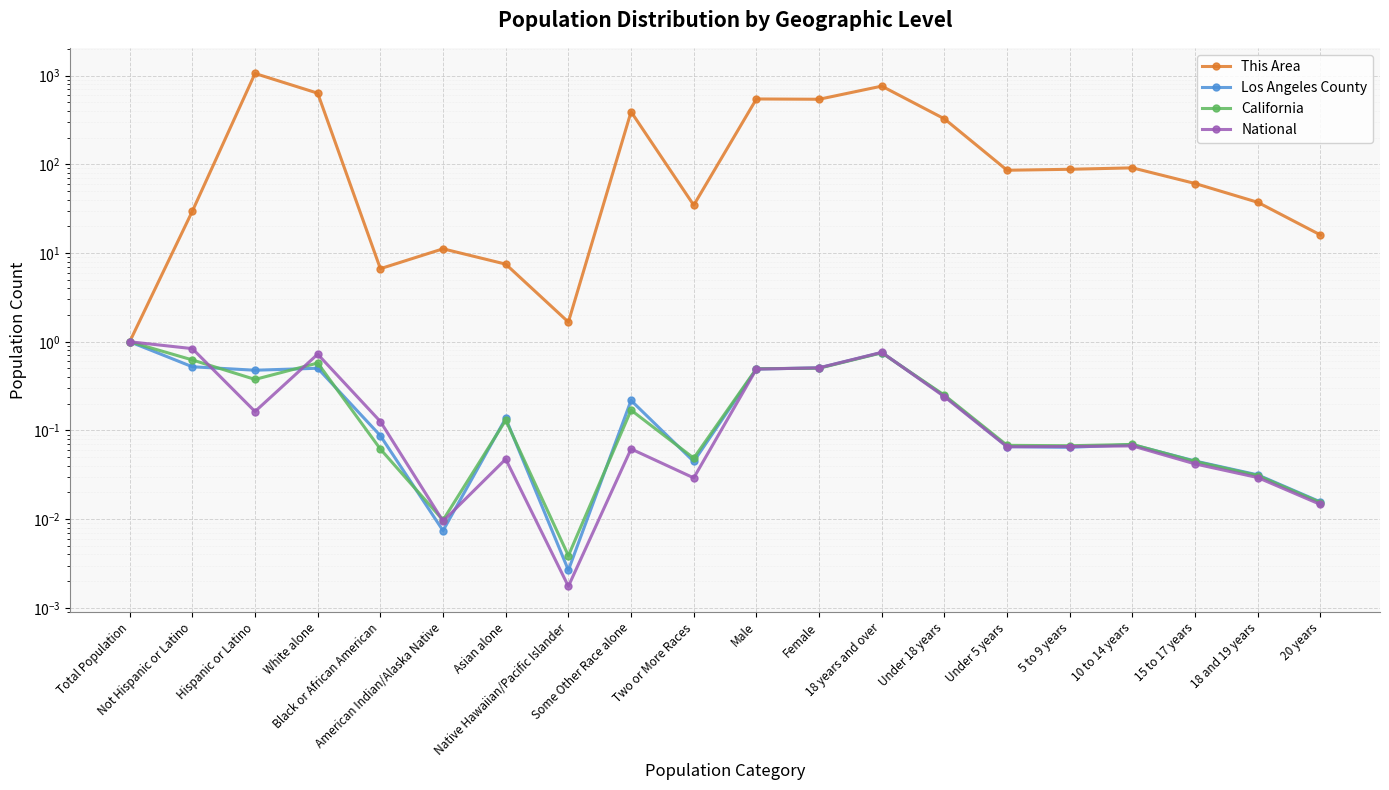

Which label corresponds to the smallest value in the chart?

Native Hawaiian/Pacific Islander